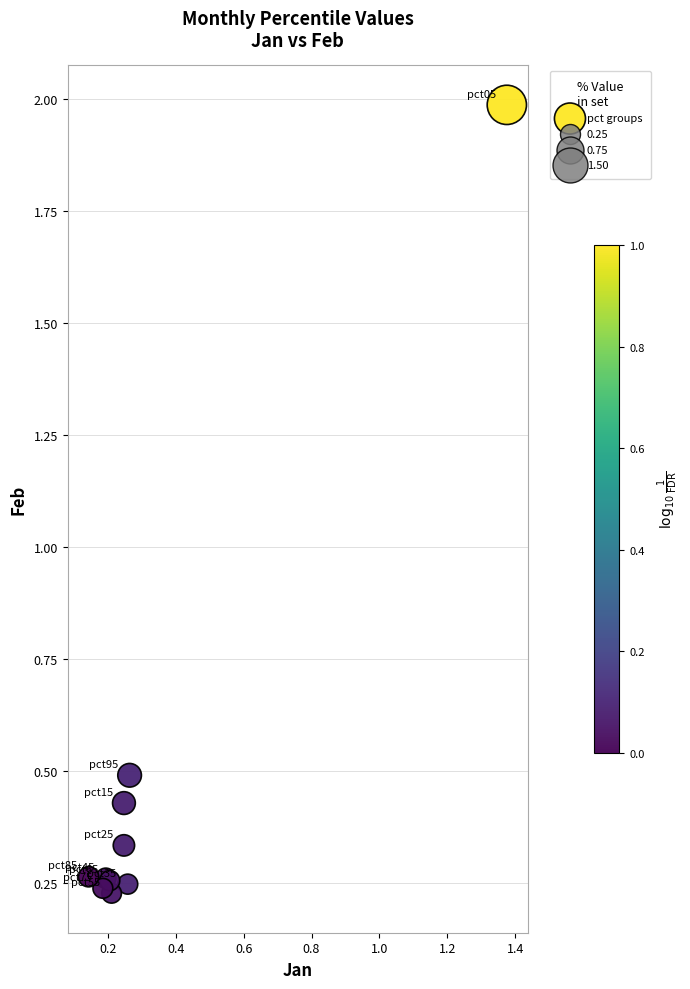

What Y value in the scatter plot is closest to 1?

0.5